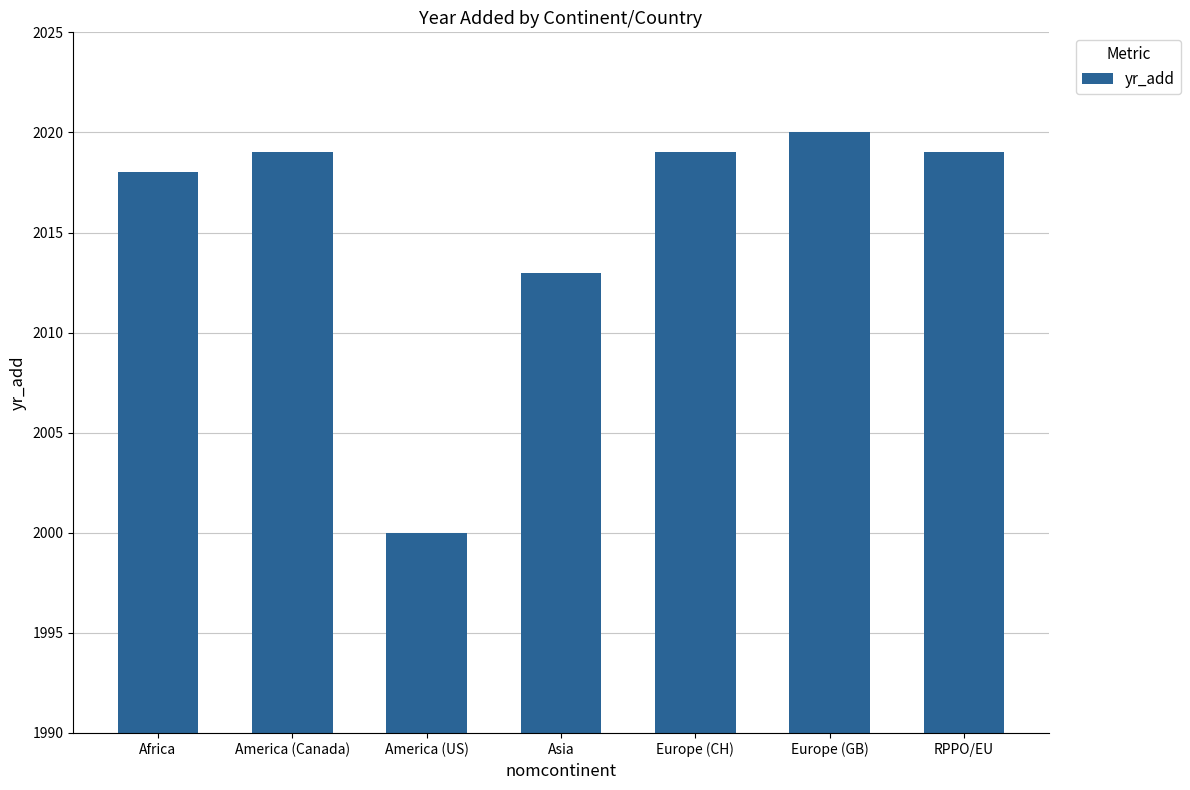

Approximately how many times larger is the value at Europe (GB) compared to America (Canada)?

1.0